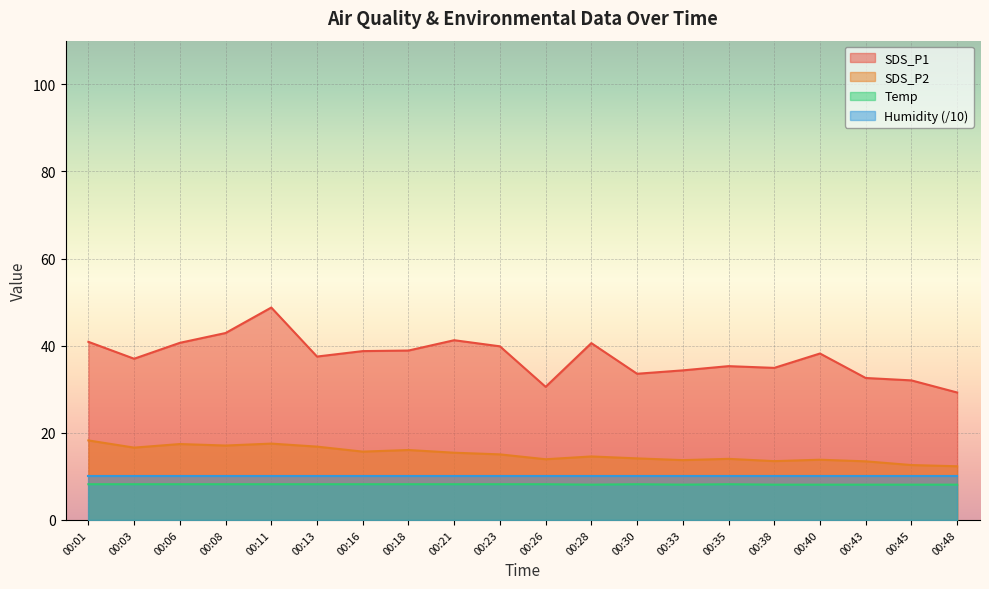

The value of SDS_P2 at 00:40 is 21.3. True or false?

False